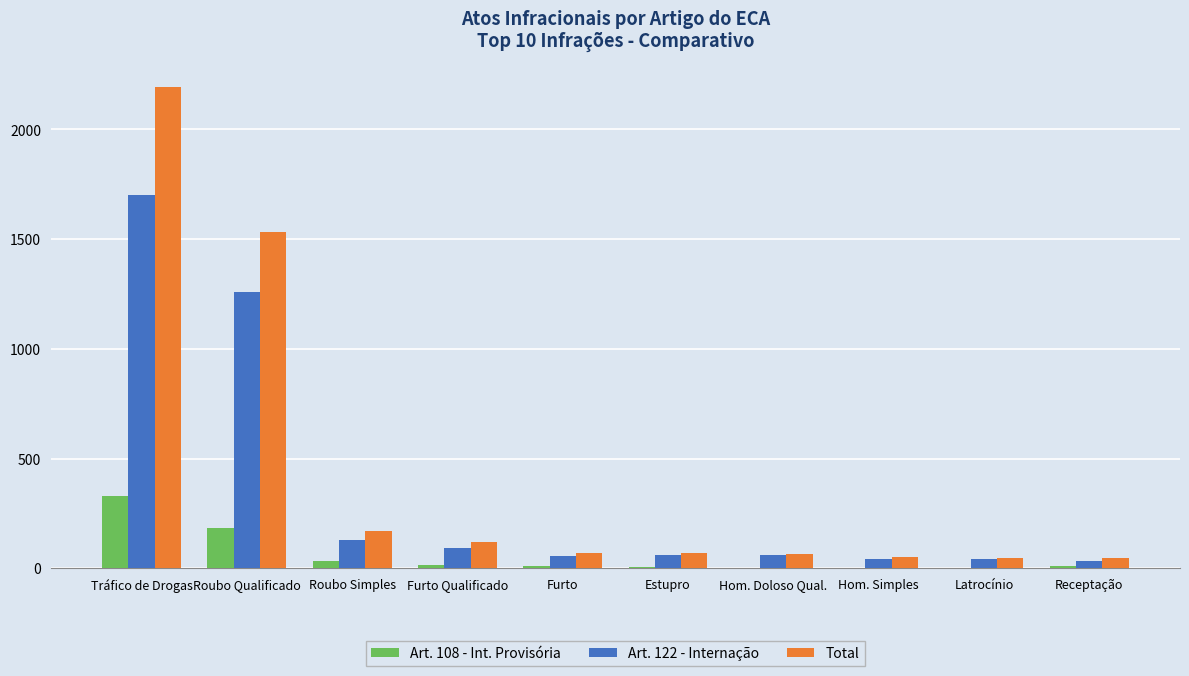

What is the sum of the Art. 108 - Int. Provisória values at Furto and Hom. Doloso Qual.?

10